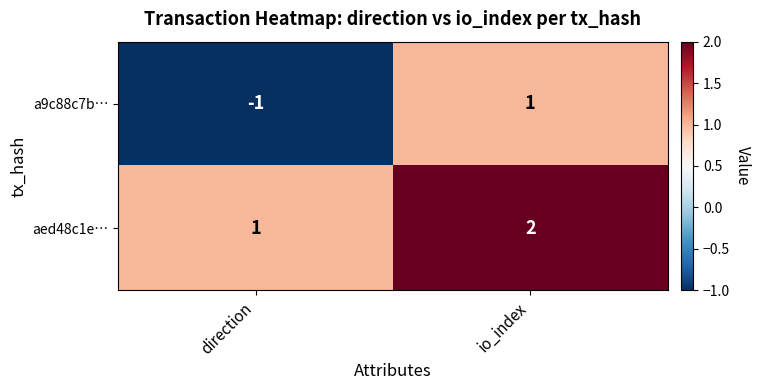

Reading left to right, list all the values displayed in this chart.

a9c88c7b…: direction=-1	io_index=1
aed48c1e…: direction=1	io_index=2